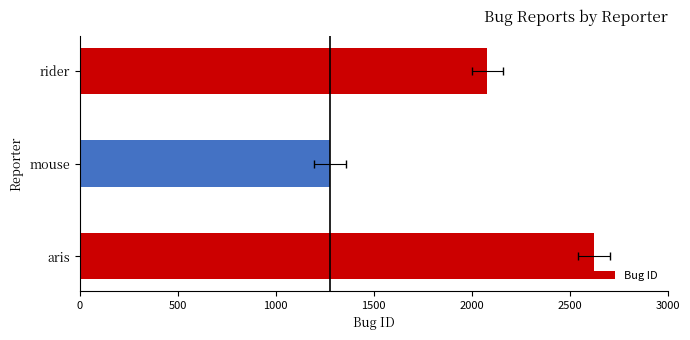

How many data points are above 2080?

1